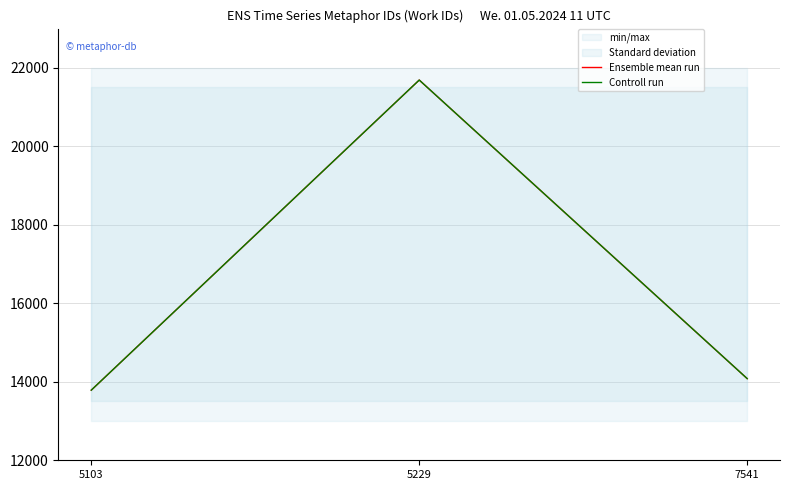

What is the total value across all series at 7541?

28162